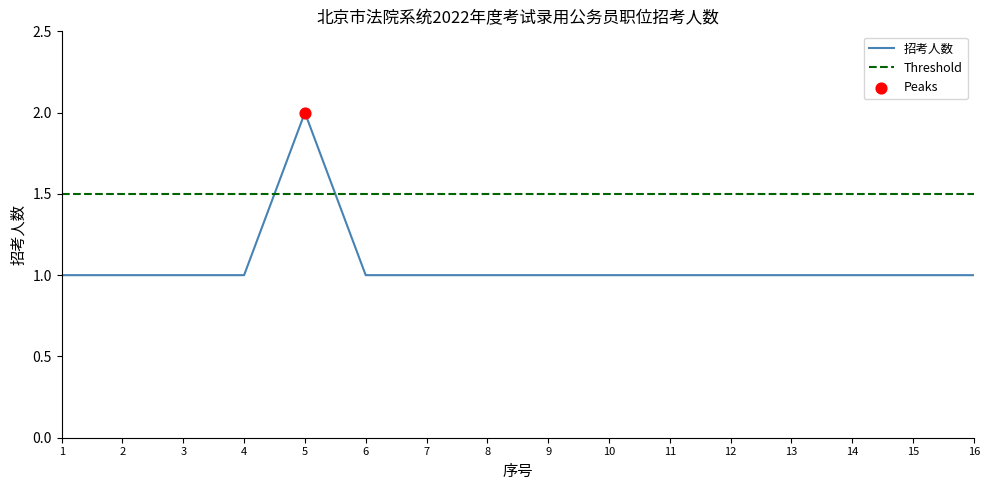

What is the ratio of the value at 5 to the value at 14?

2.0